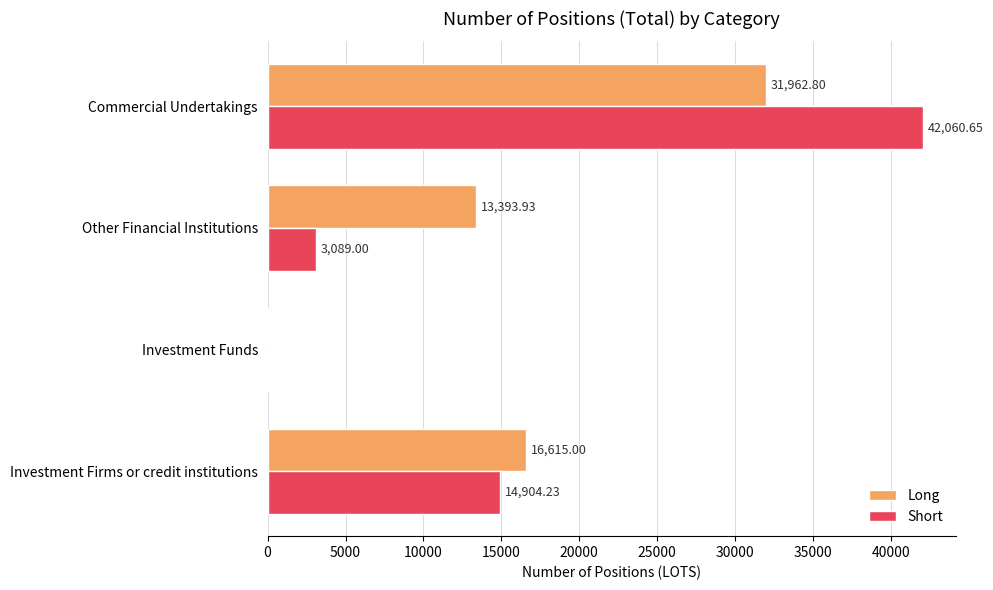

Where is Short nearest to the value 21030?

Investment Firms or credit institutions